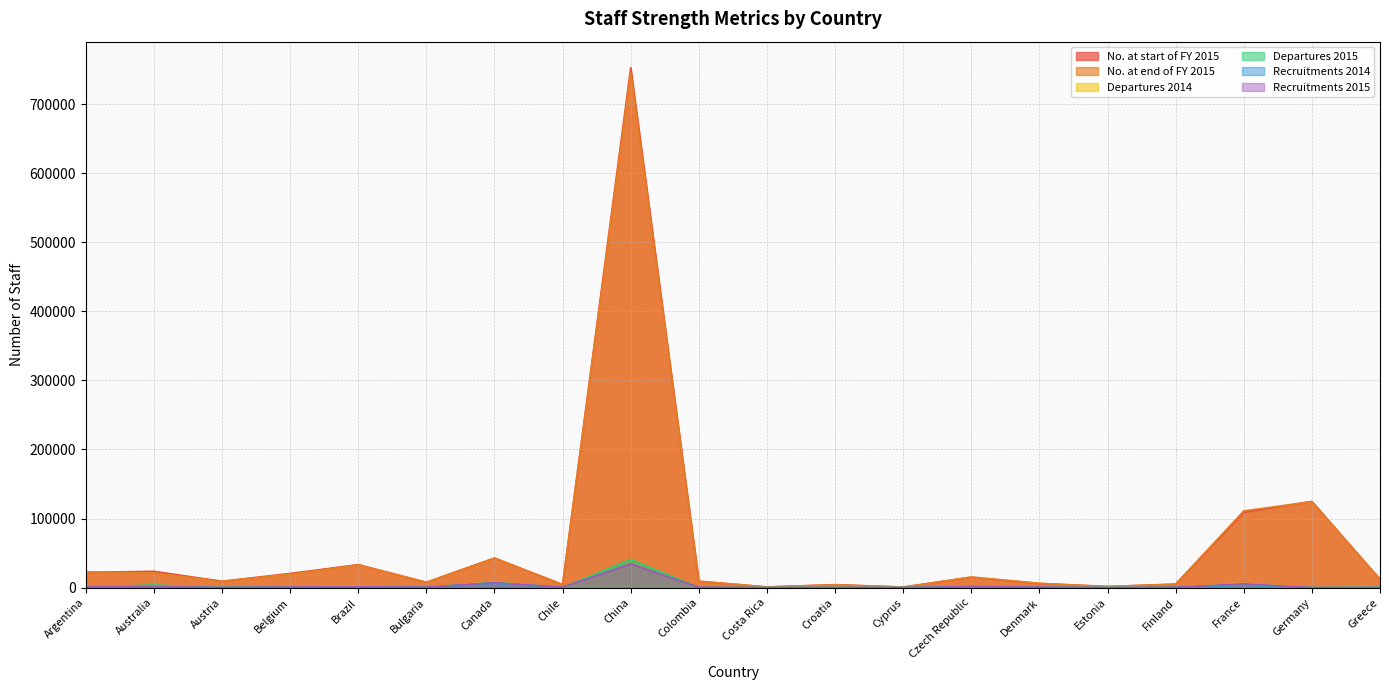

What is the average value of the Recruitments 2014 series?

856